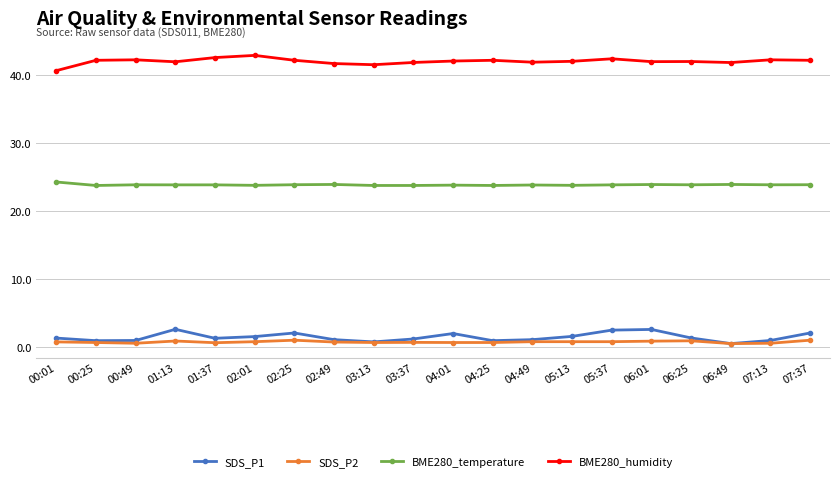

Count the BME280_temperature values in the range 23 to 24.

19